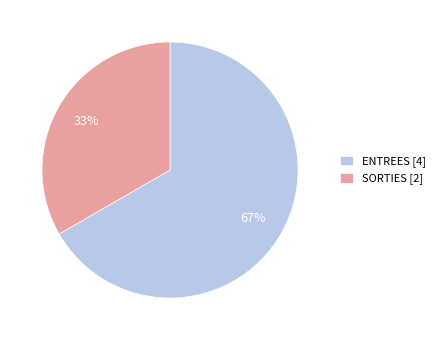

The ENTREES [4] slice represents 67% of the pie. True or false?

True